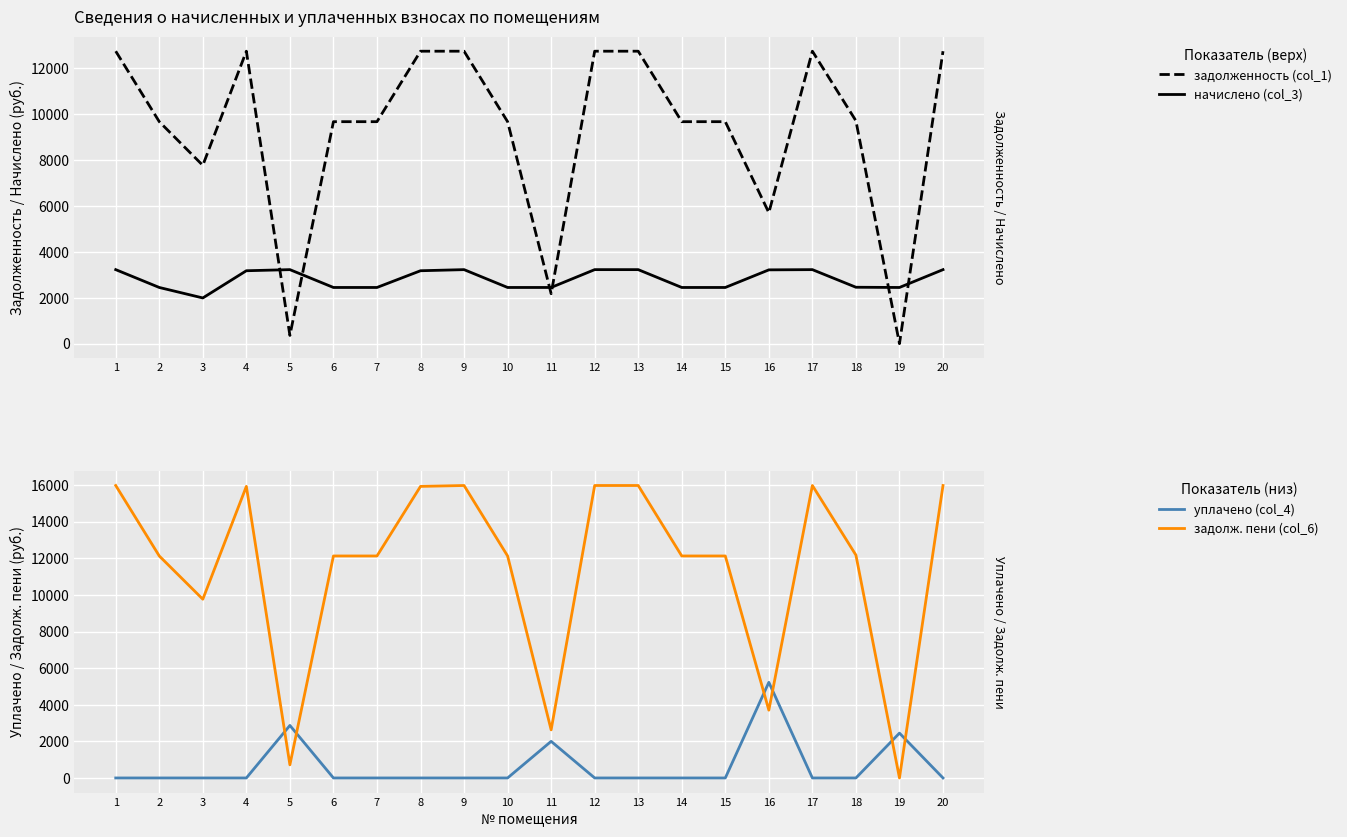

What are all the series names shown in the legend?

задолженность (col_1), начислено (col_3), уплачено (col_4), задолж. пени (col_6)